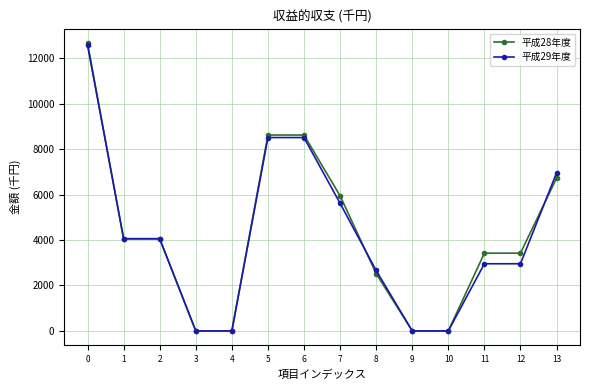

At how many categories does at least one series exceed 7398?

3